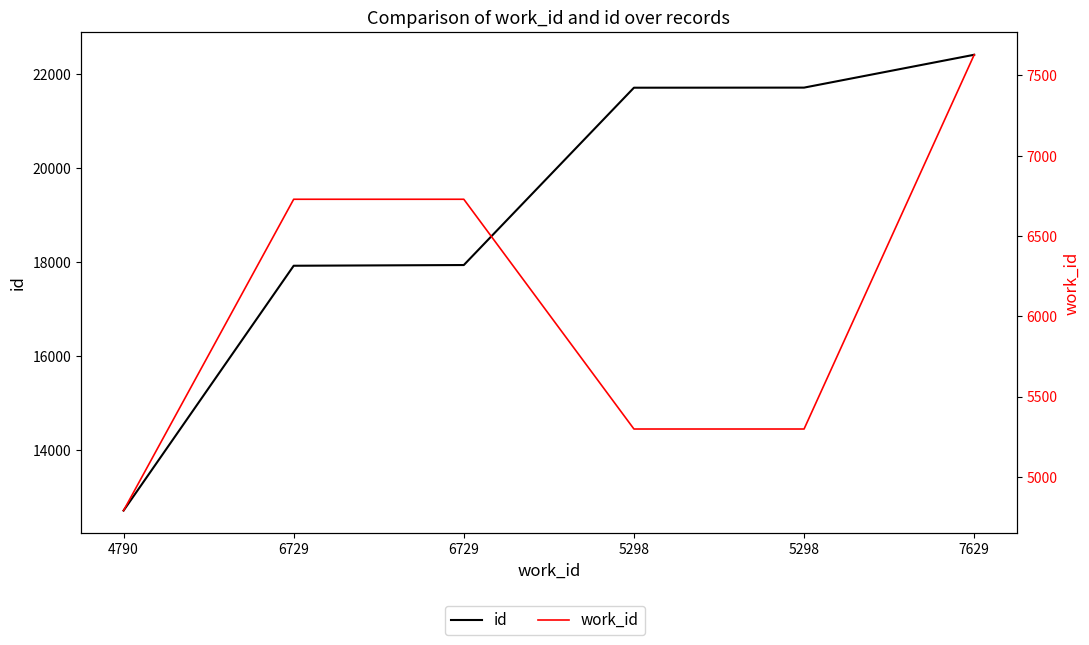

List the labels in order of id value, largest first.

7629, 5298, 5298, 6729, 6729, 4790